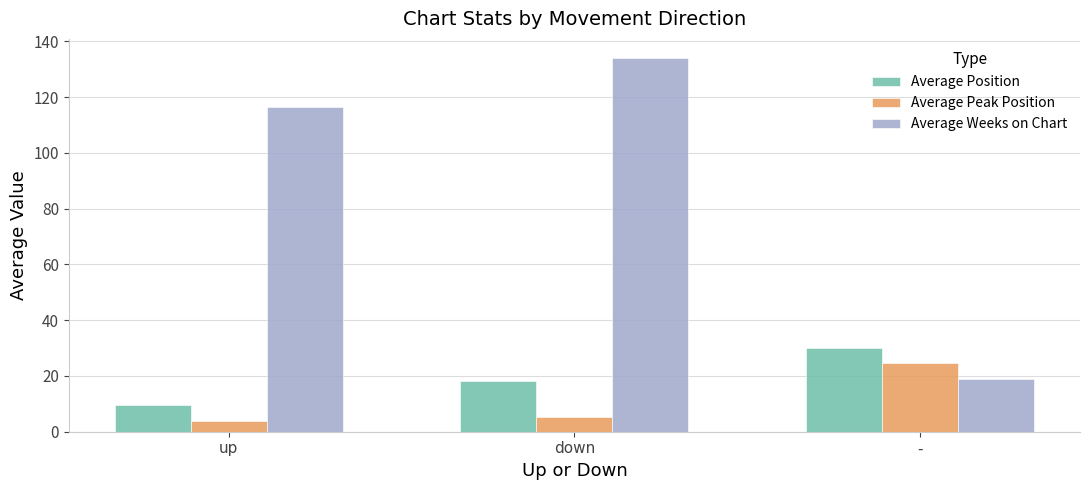

Which series changed the most between up and -?

Average Weeks on Chart